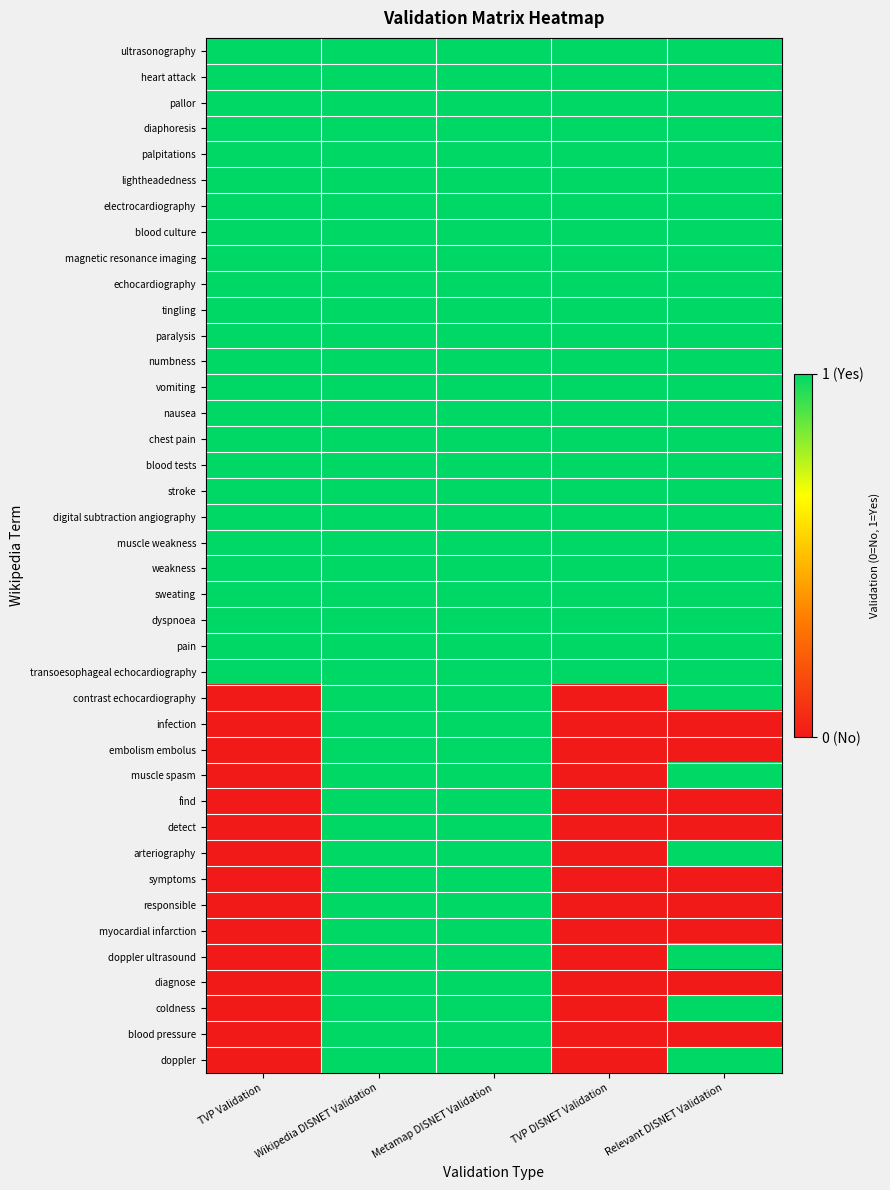

Which category has the lowest value across all series?

TVP Validation